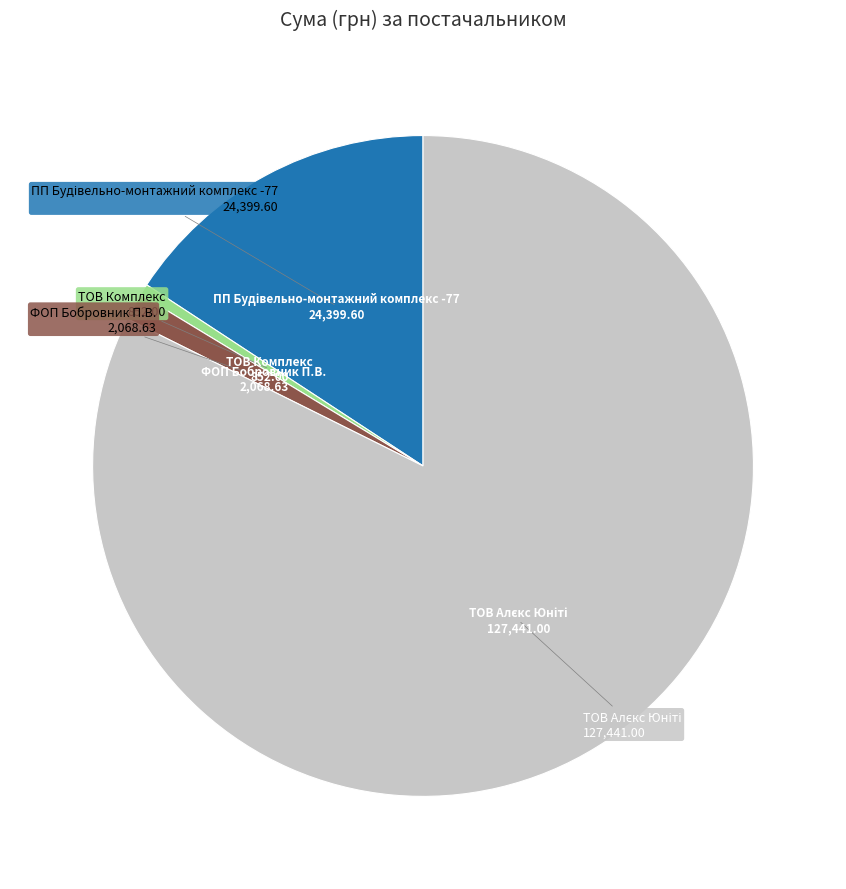

Is there a majority slice in this chart?

Yes